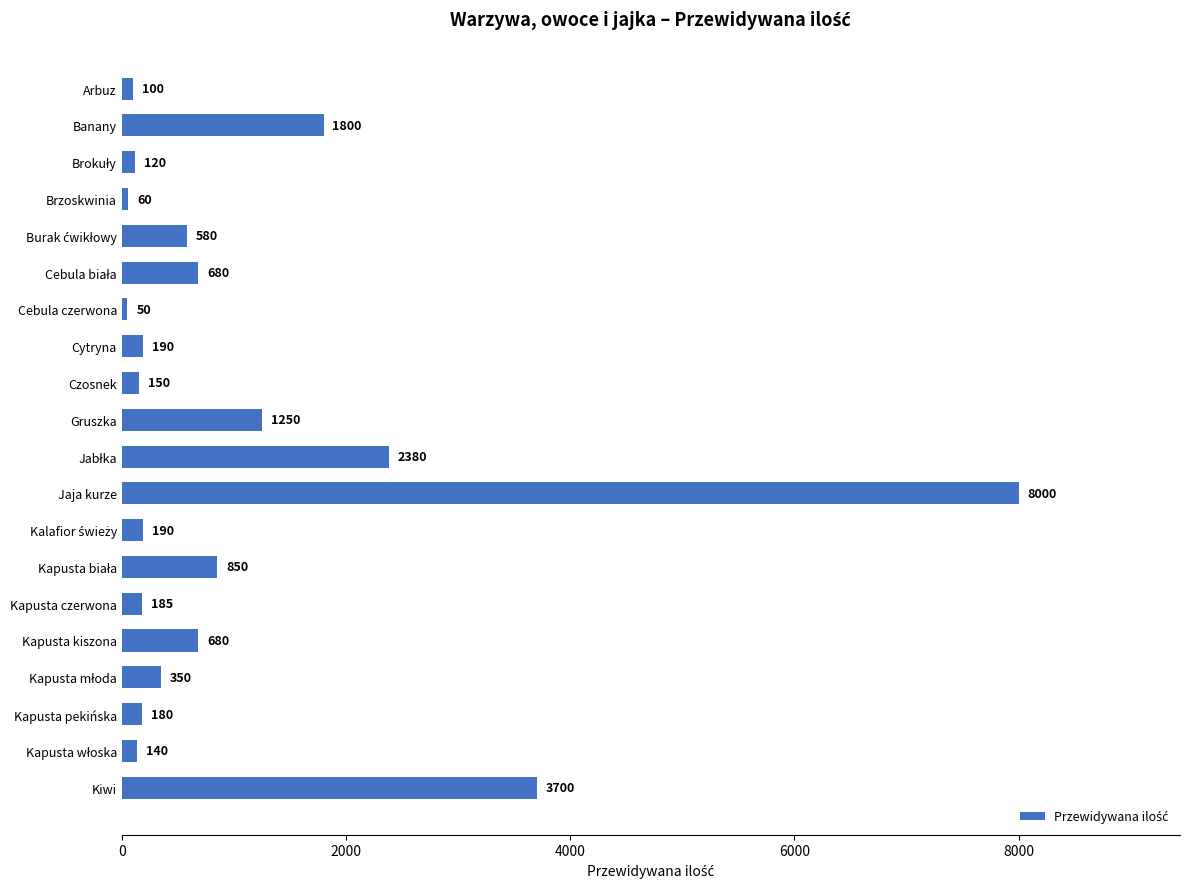

Reading top to bottom, extract all data points from this chart.

100	1800	120	60	580	680	50	190	150	1250	2380	8000	190	850	185	680	350	180	140	3700